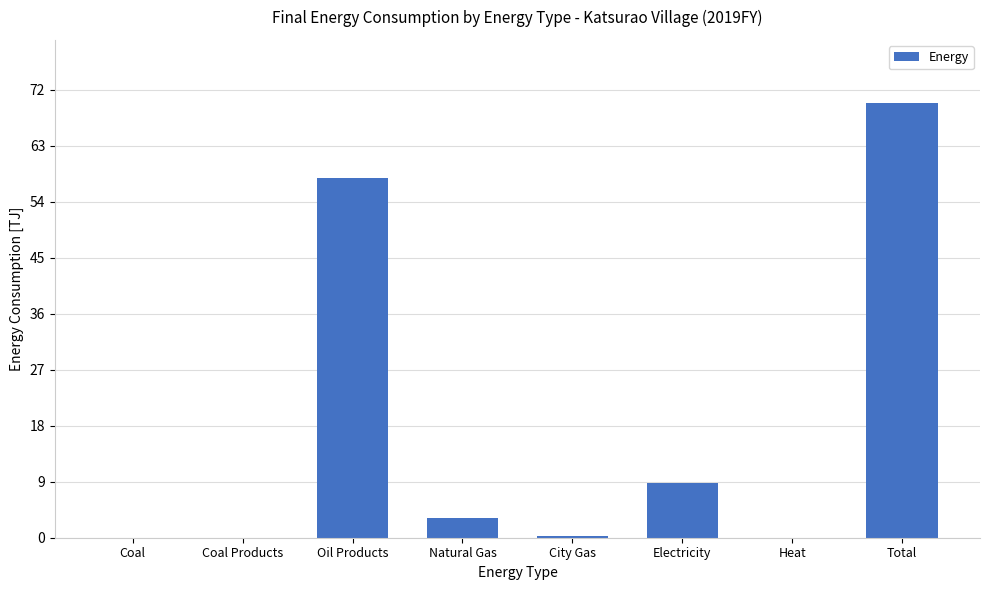

The chart shows a value of 0.0 at Heat. True or false?

True